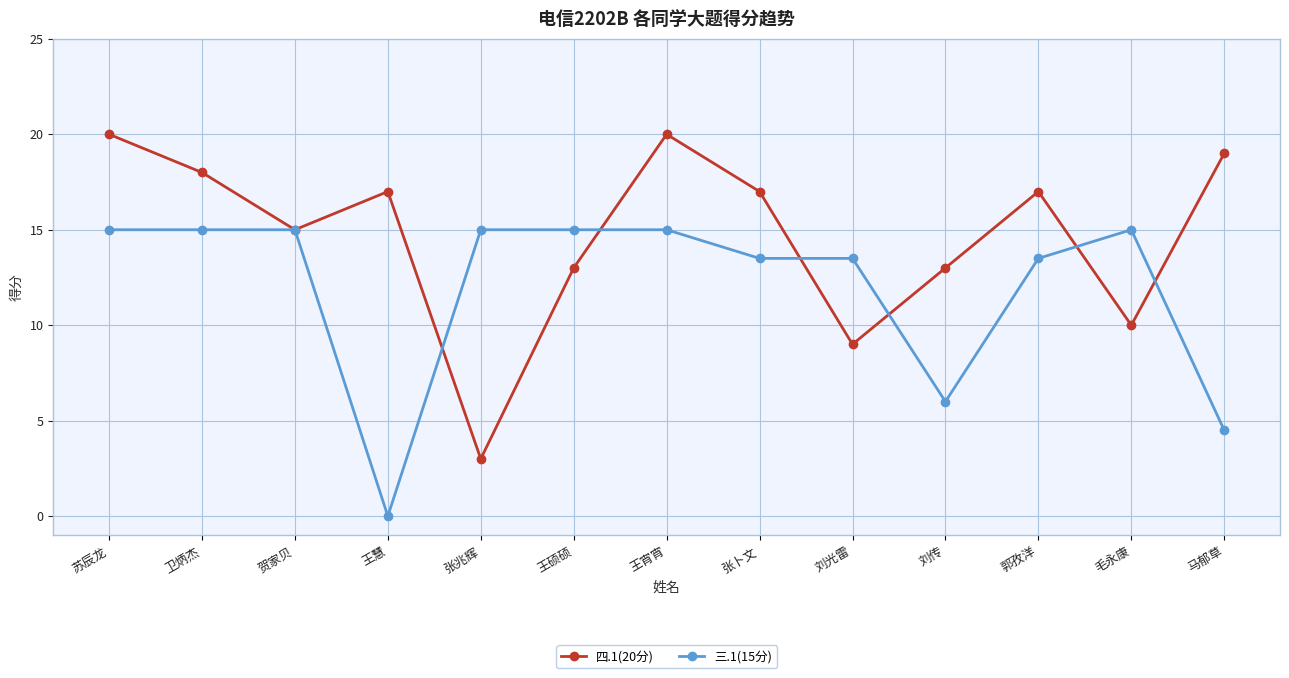

Rank the series by their maximum value, from highest to lowest.

四.1(20分), 三.1(15分)